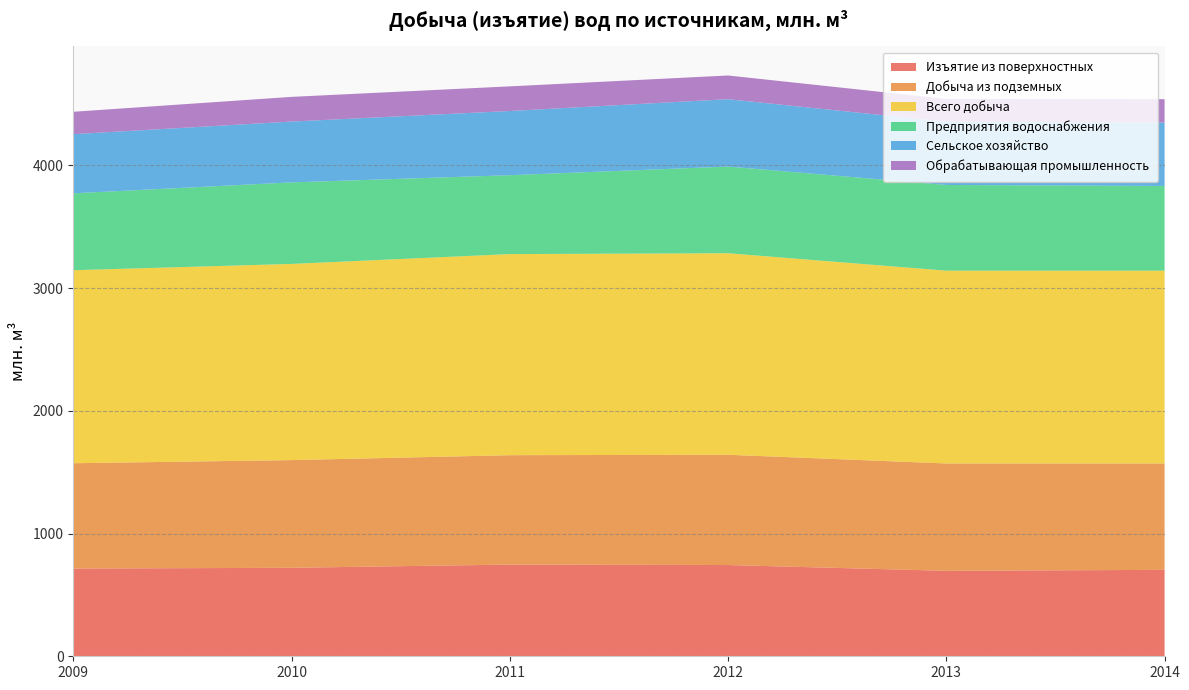

Reading left to right, extract all data points from this chart.

Изъятие из поверхностных: 714.7	720.8	746.9	743.3	696.3	704.1
Добыча из подземных: 857.8	877.3	891.2	898.3	874.3	866.5
Всего добыча: 1572.5	1598.1	1638.1	1641.6	1570.6	1570.7
Предприятия водоснабжения: 626.3	664.1	642.6	706.0	698.1	690.0
Сельское хозяйство: 481.9	495.6	523.2	549.0	515.0	517.0
Обрабатывающая промышленность: 182.4	201.0	200.6	193.0	186.0	190.0